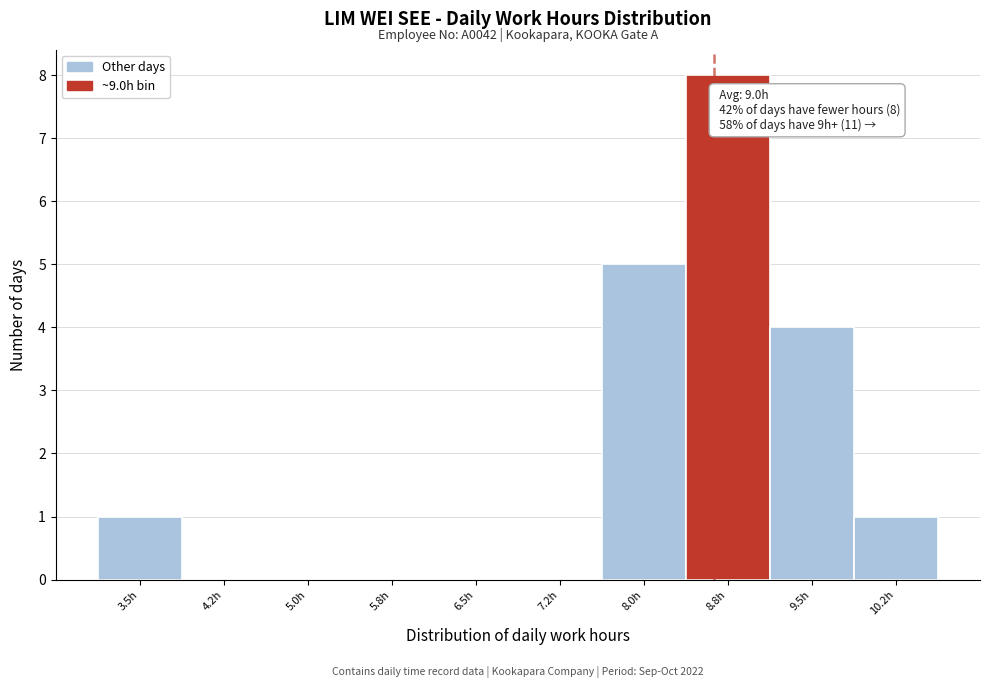

Reading left to right, transcribe all the data shown in this chart.

3.5h=1	4.2h=0	5.0h=0	5.8h=0	6.5h=0	7.2h=0	8.0h=5	8.8h=8	9.5h=4	10.2h=1